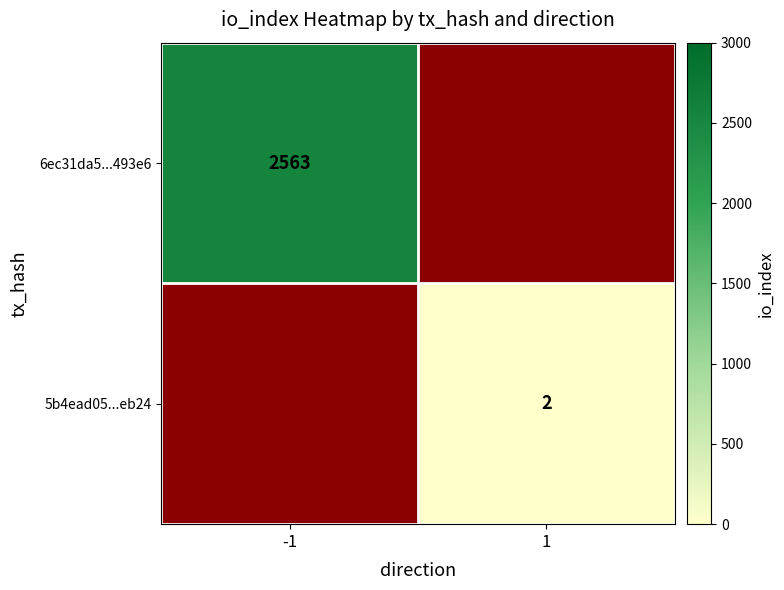

The value of 5b4ead05...eb24 at 1 is 2. True or false?

True